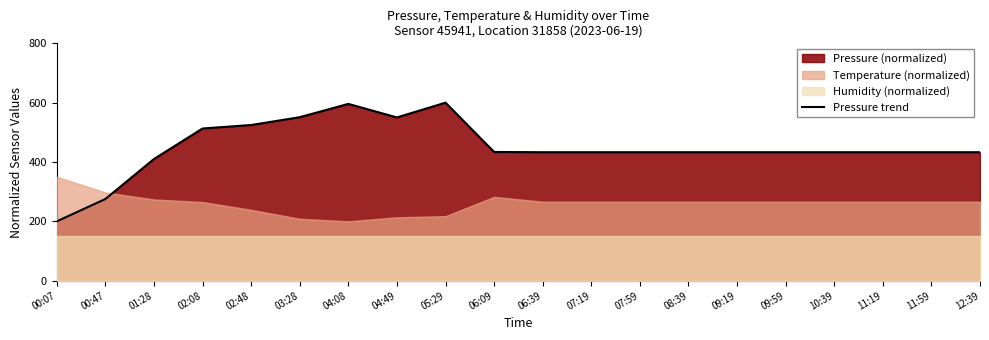

What is the label of the 15th point from the left?

09:19